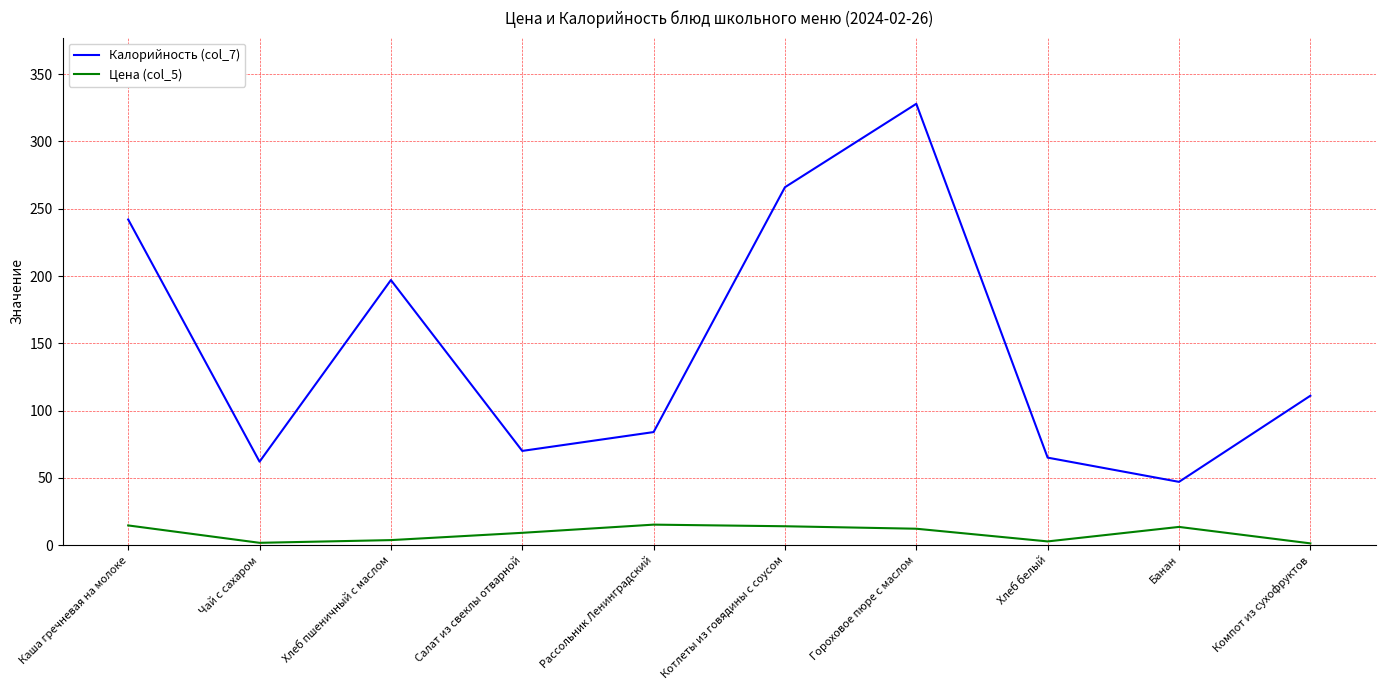

What is the maximum value for Калорийность (col_7)?

328.0